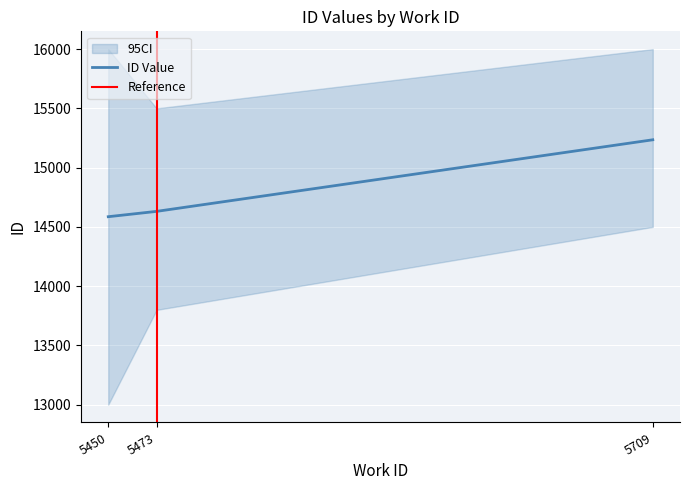

How many data points are above 14631?

1